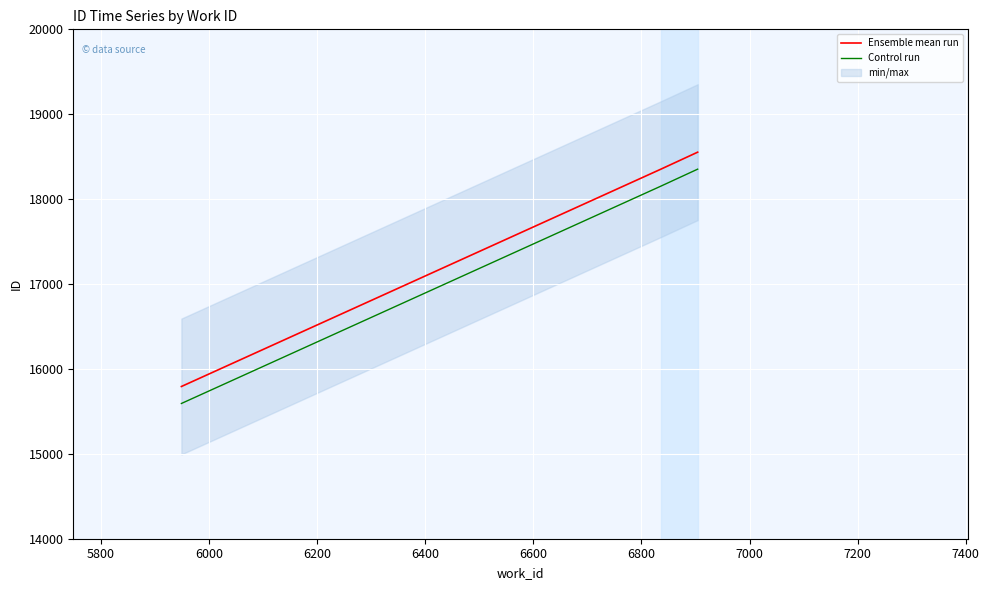

What is the sum of all Control run values?

52099